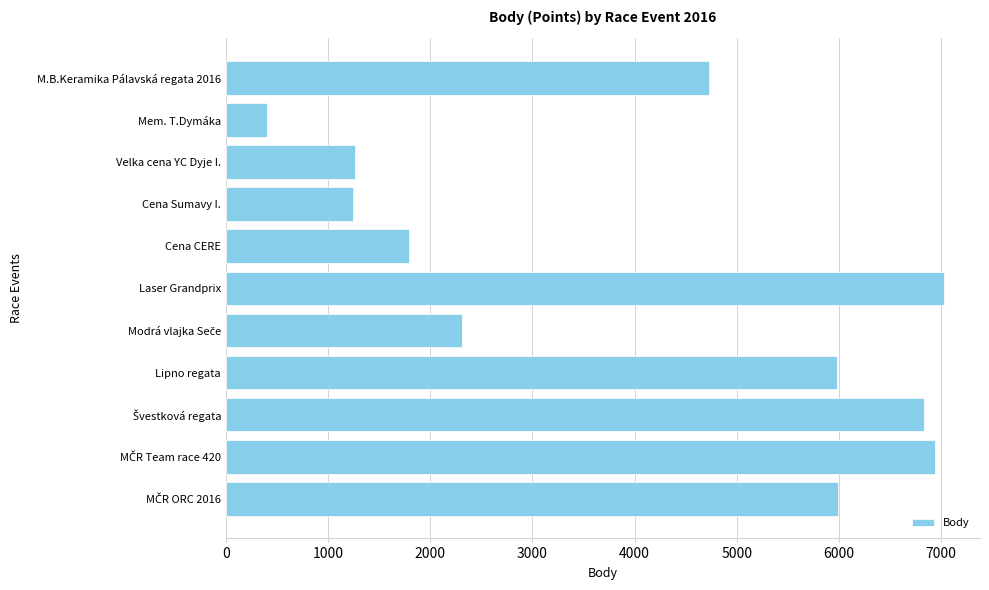

What is the sum of all values?

44504